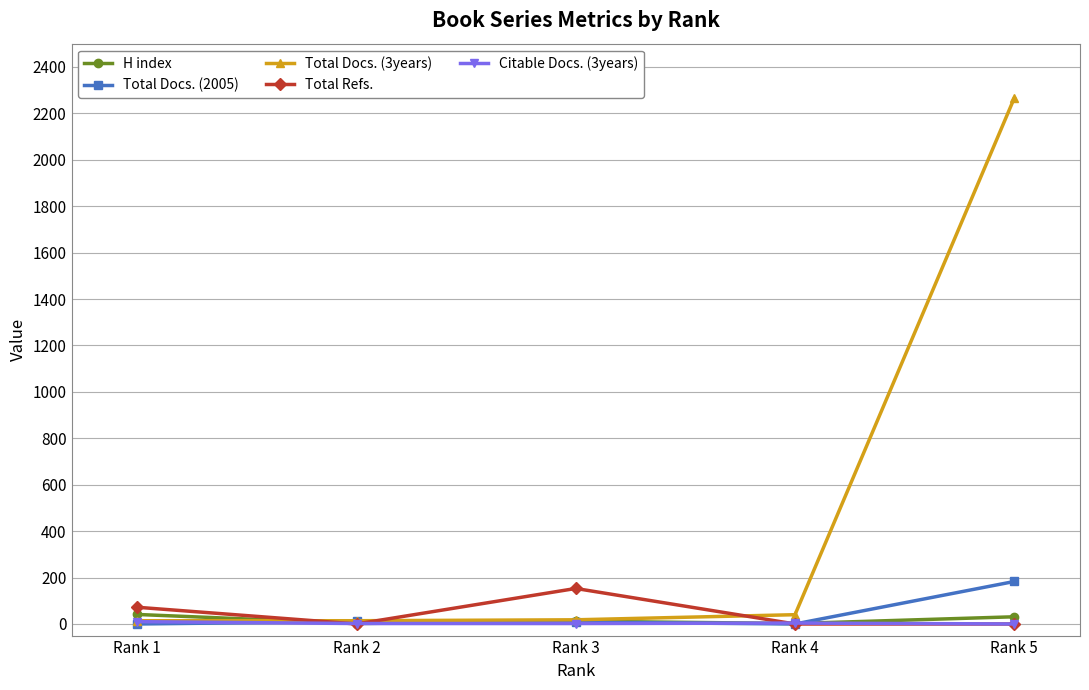

At which category does Total Refs. reach its first local peak?

Rank 3